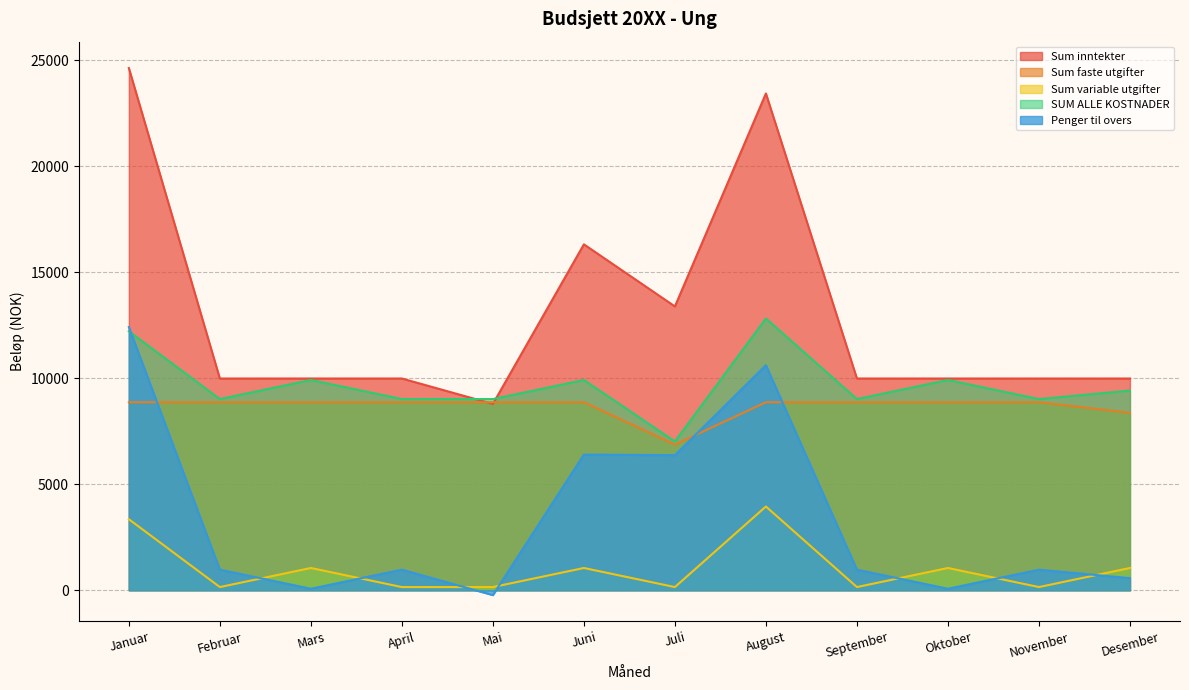

At how many categories does at least one series exceed 6381?

12